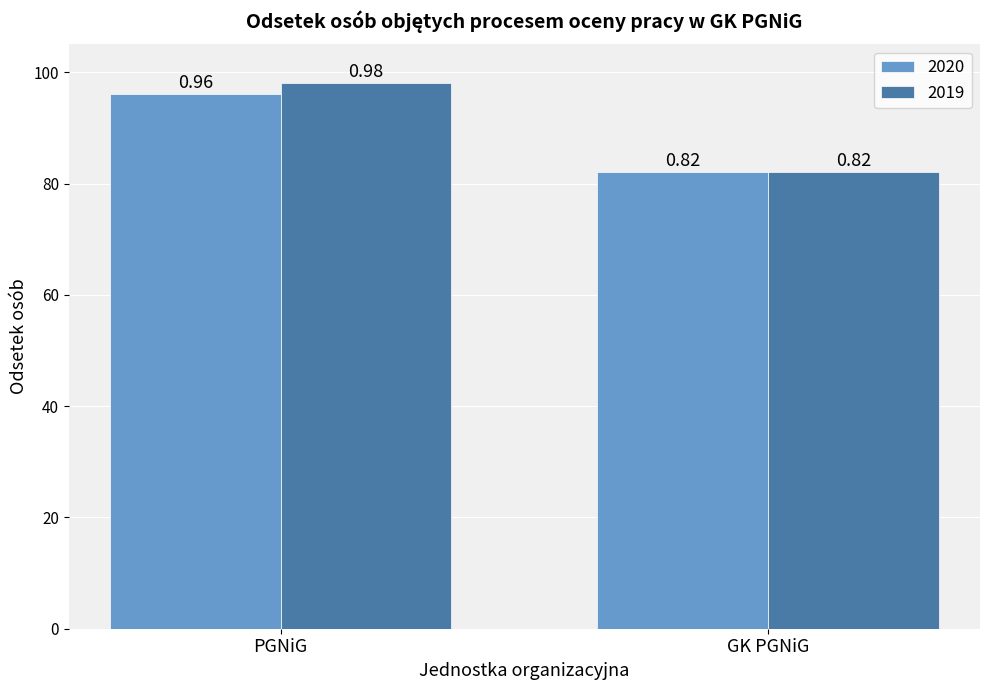

Are the bars horizontal?

No